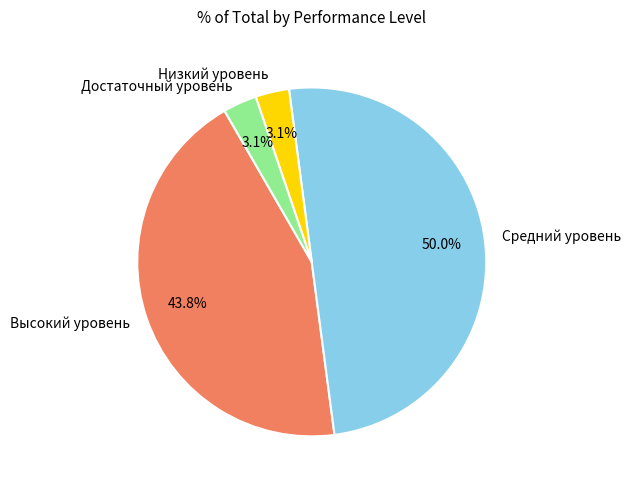

Which slice is the largest?

Средний уровень